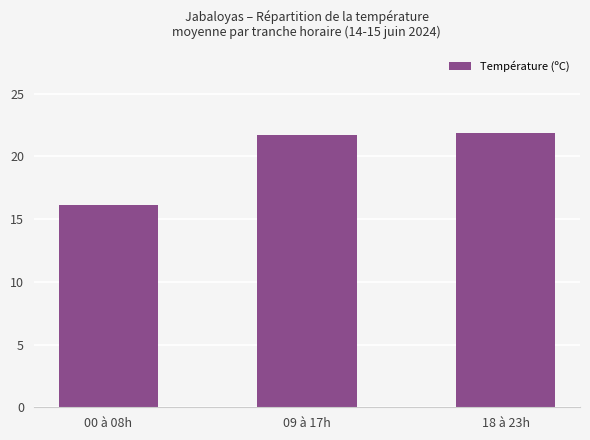

How many bars are there in total?

3